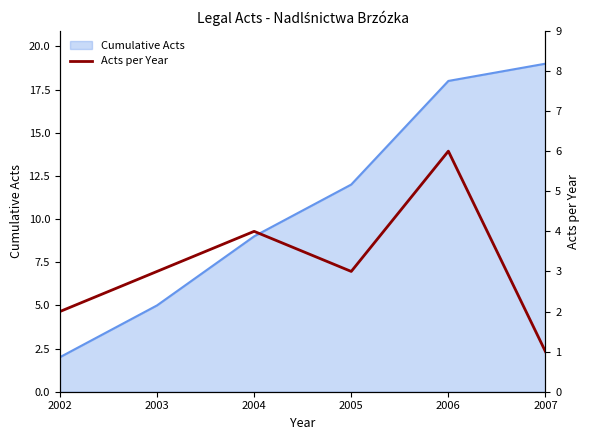

Is it true that the value at 2004 is 4?

True